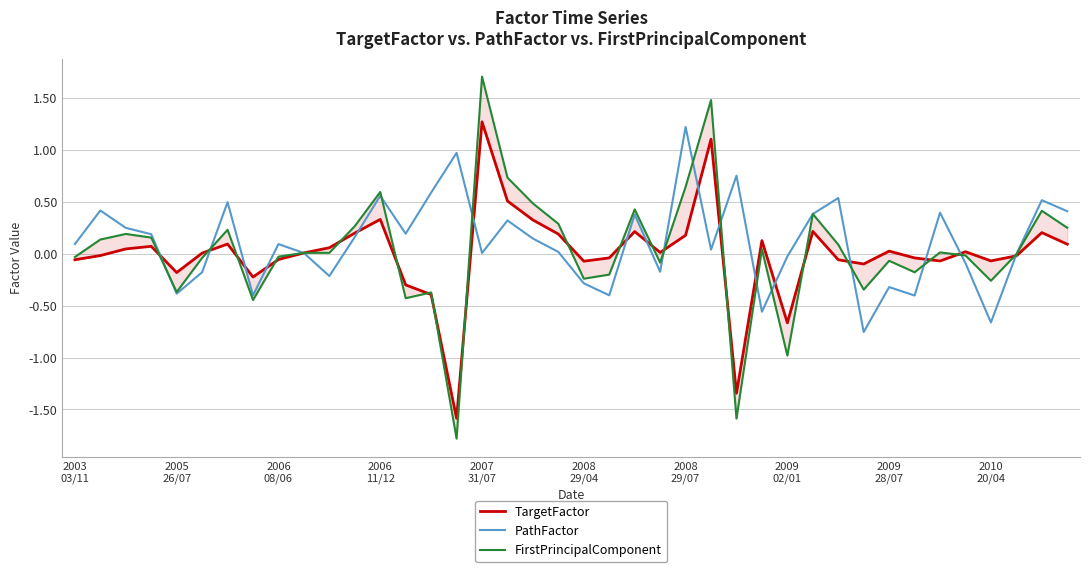

How many values in the PathFactor series exceed 0?

25